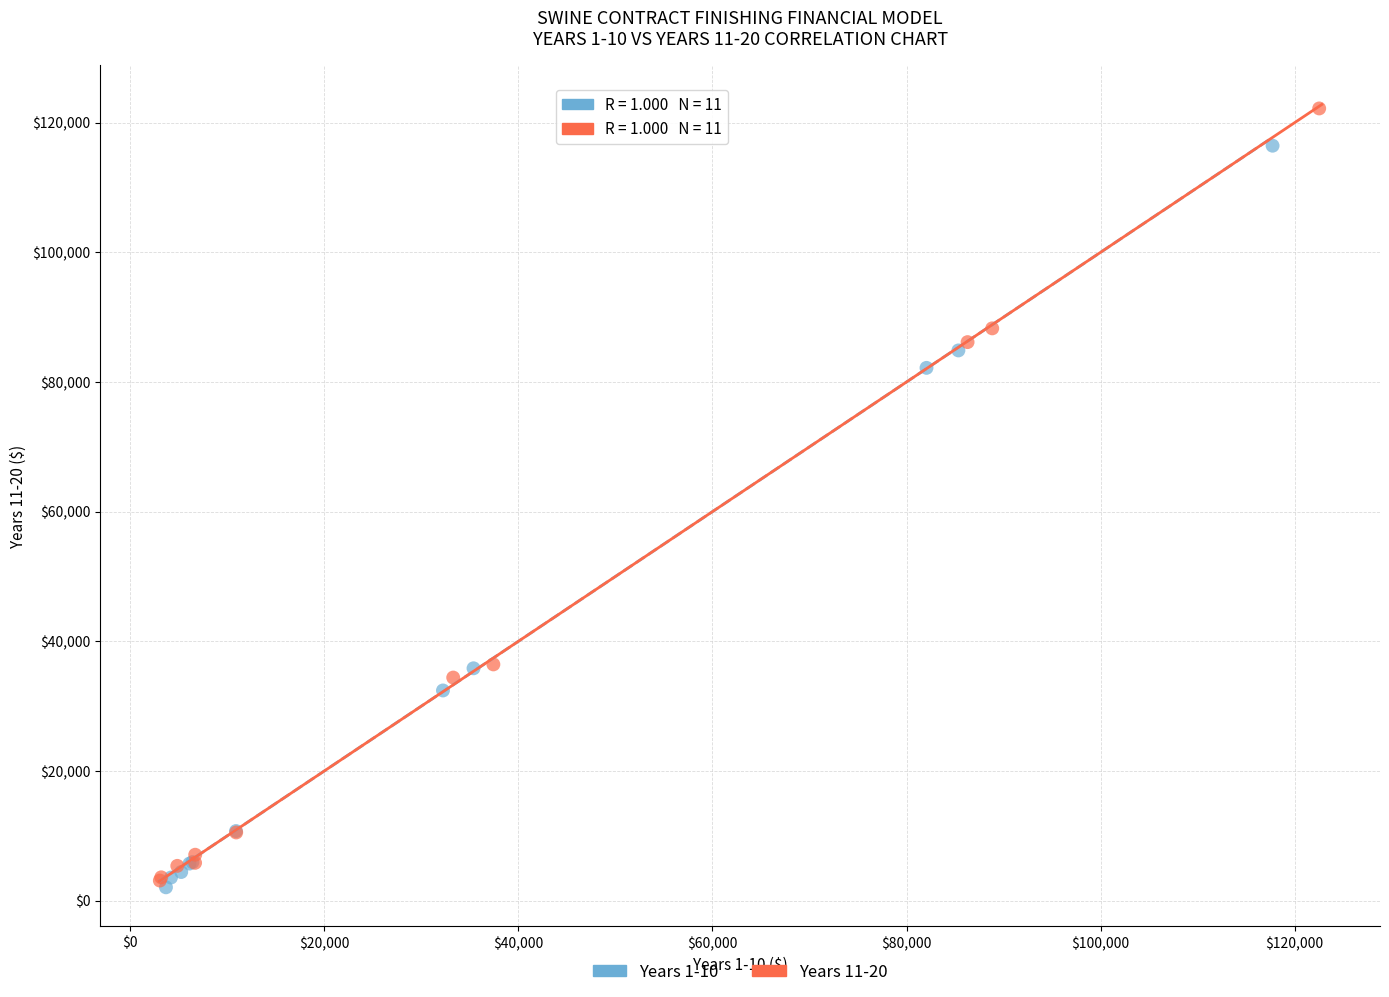

Which series contains the highest Y value?

Years 11-20